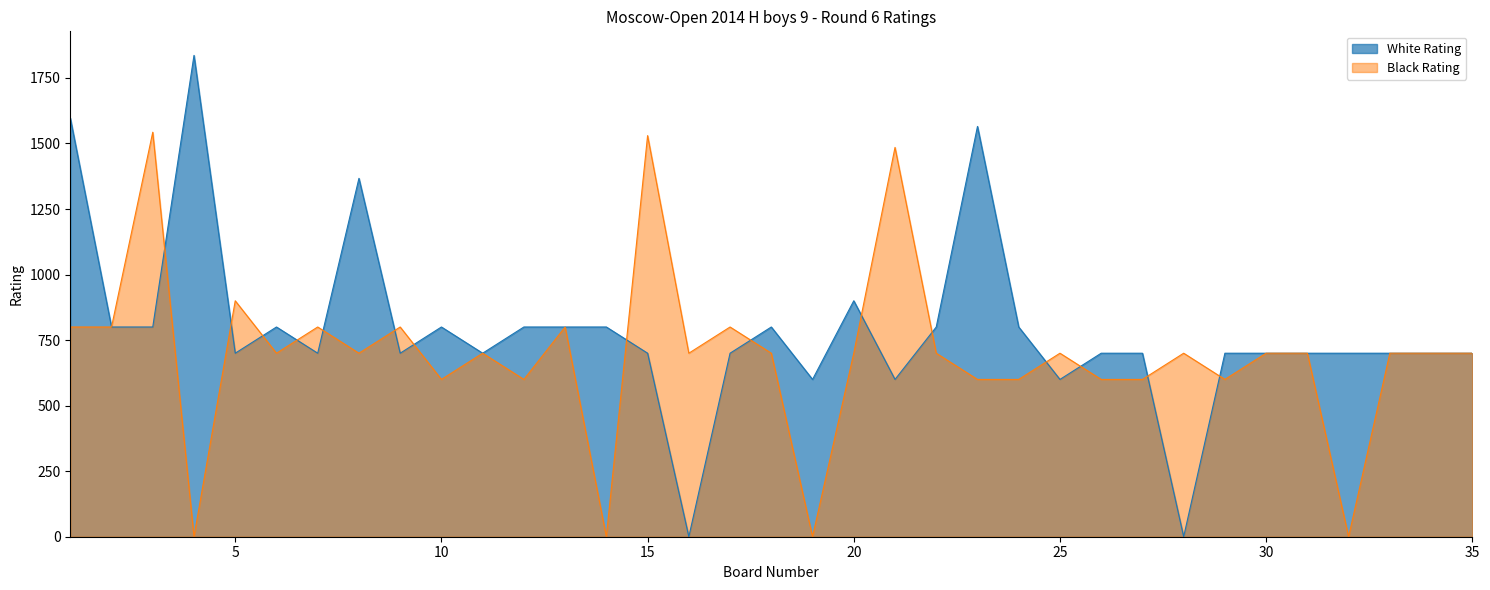

How many lines are shown in the chart?

2